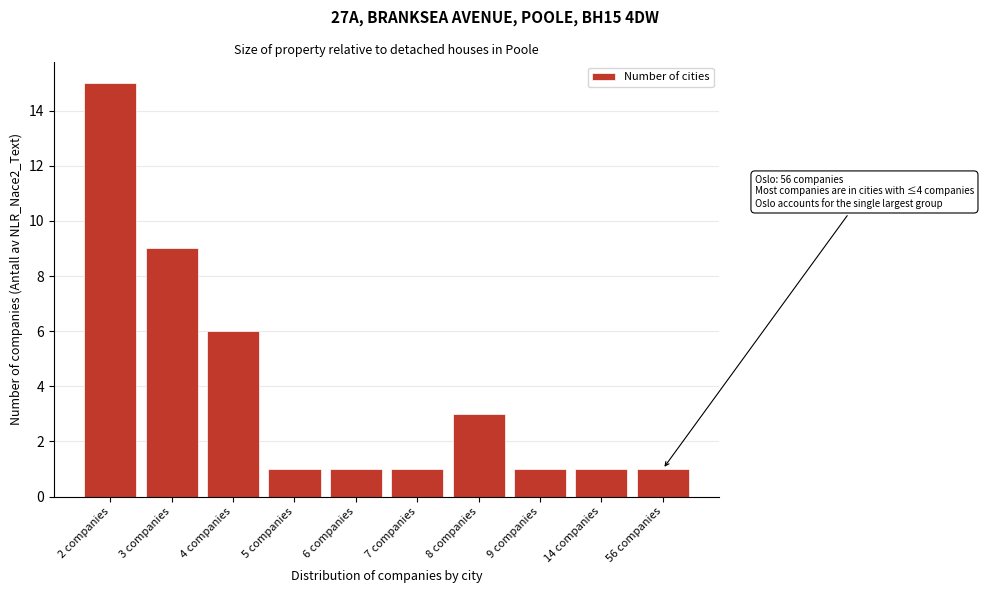

Reading left to right, extract all data points from this chart.

15	9	6	1	1	1	3	1	1	1